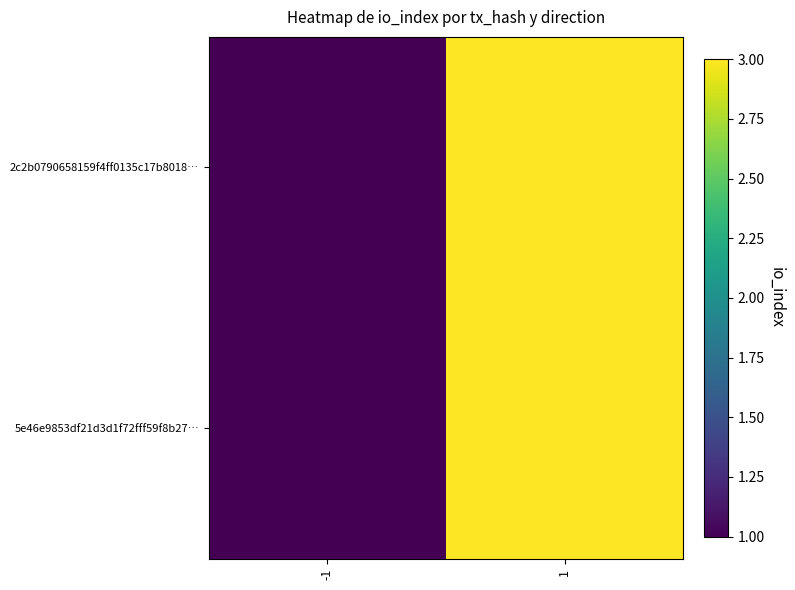

Rank the series by their maximum value, from lowest to highest.

2c2b0790658159f4ff0135c17b8018…, 5e46e9853df21d3d1f72fff59f8b27…